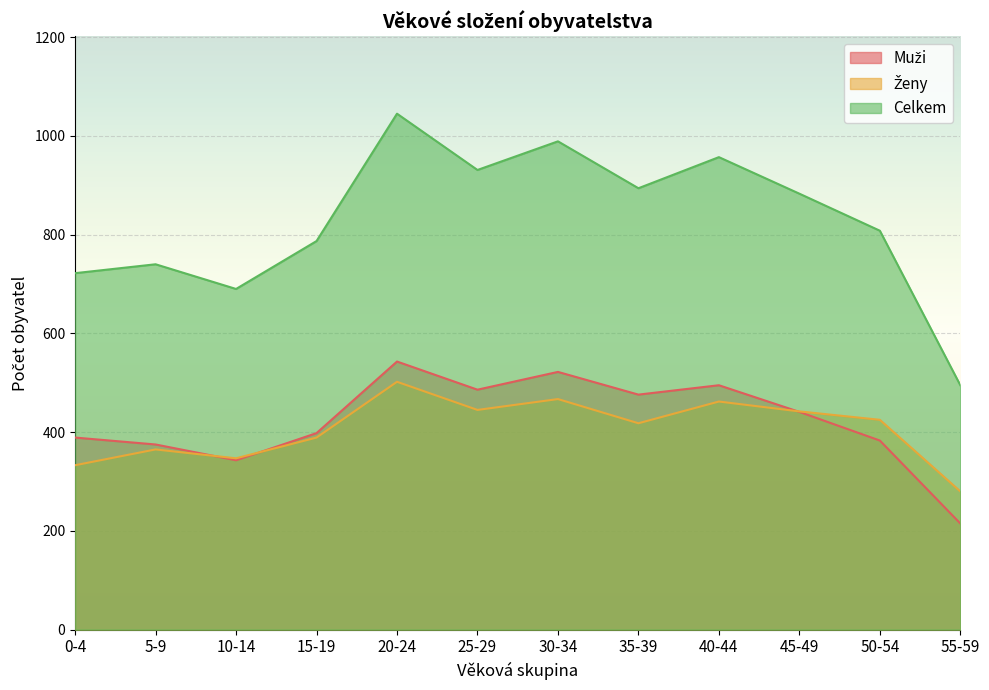

What is the label of the 10th point from the right?

10-14